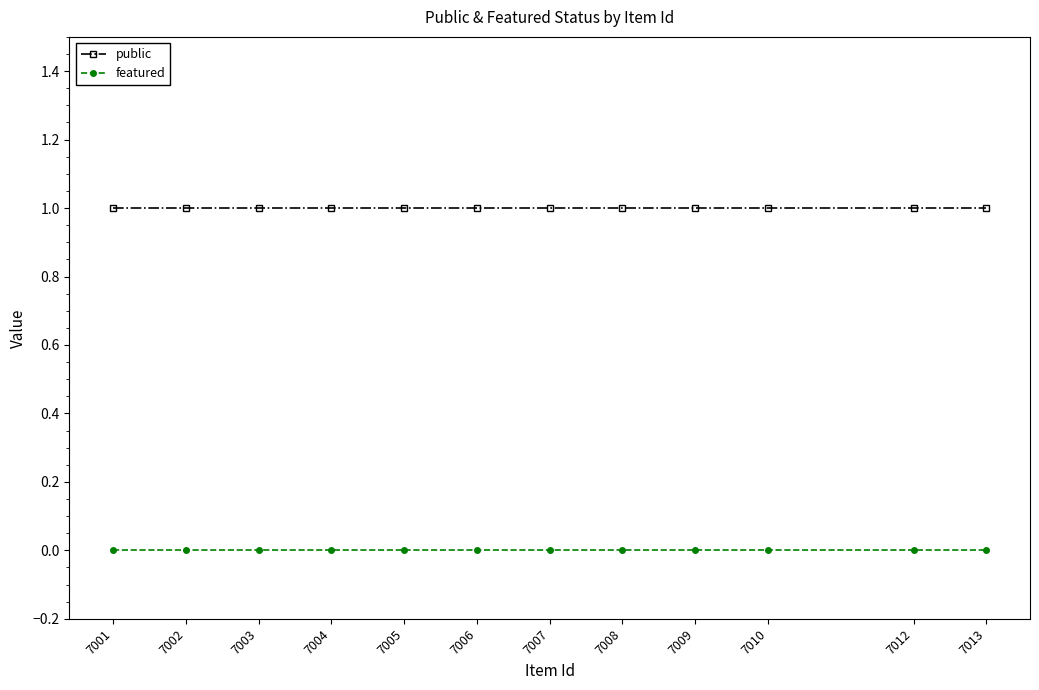

Reading left to right, what are all the values shown in this chart?

public: 1	1	1	1	1	1	1	1	1	1	1	1
featured: 0	0	0	0	0	0	0	0	0	0	0	0